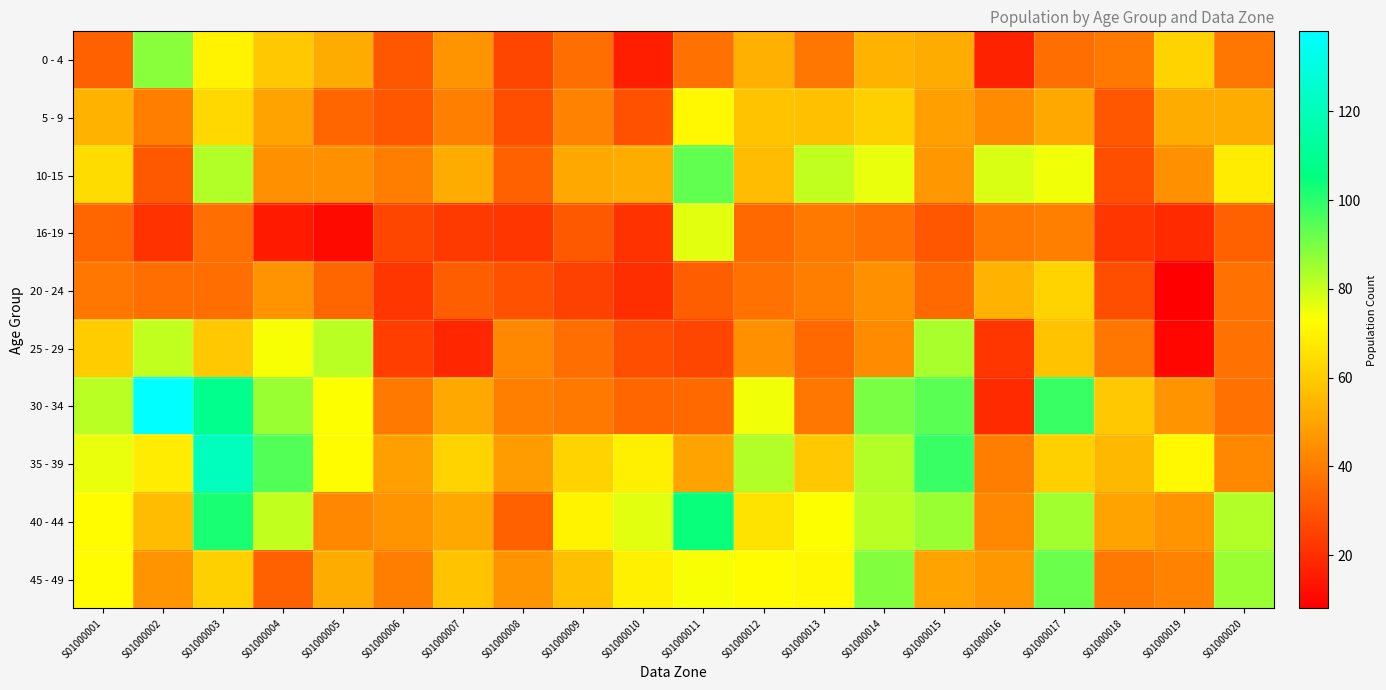

At S01000013, list the series in order from smallest to largest.

25 - 29, 0 - 4, 30 - 34, 16-19, 20 - 24, 5 - 9, 35 - 39, 45 - 49, 40 - 44, 10-15